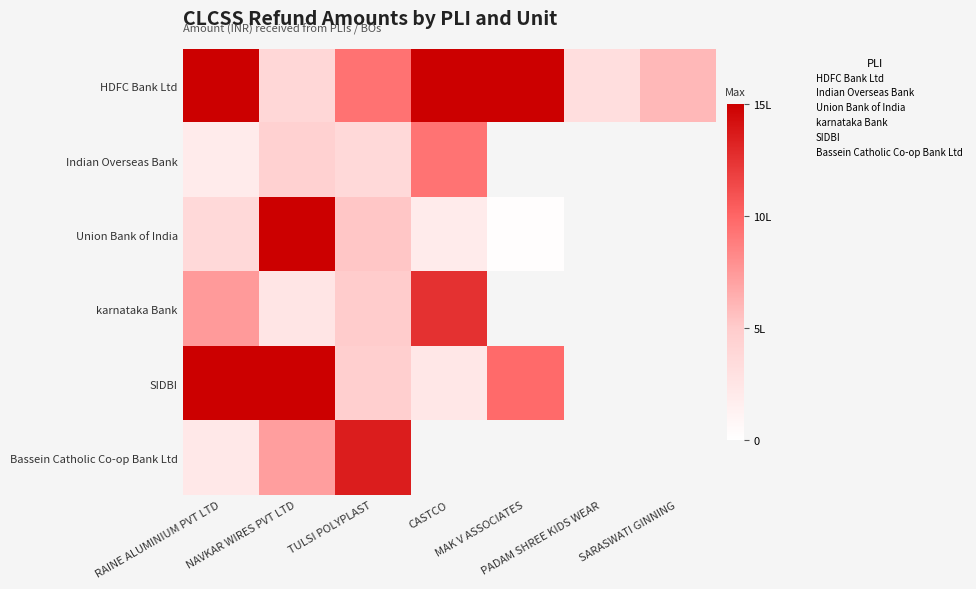

At which label does karnataka Bank reach its minimum?

RAINE ALUMINIUM PVT LTD